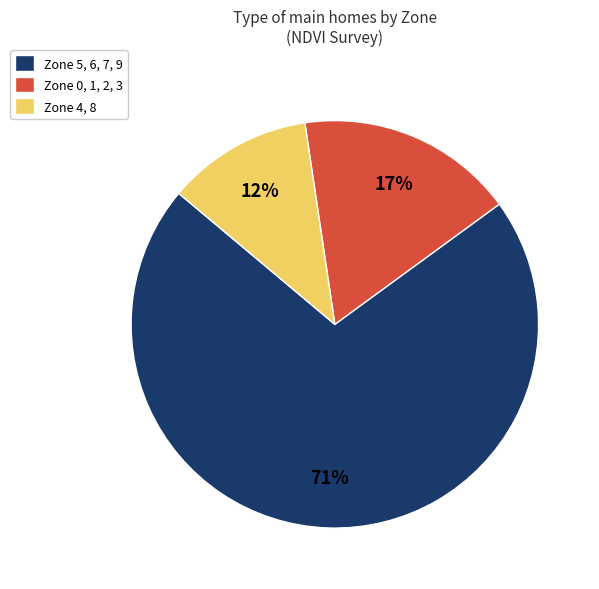

Rank the categories by value from lowest to highest.

Zone 4, 8, Zone 0, 1, 2, 3, Zone 5, 6, 7, 9